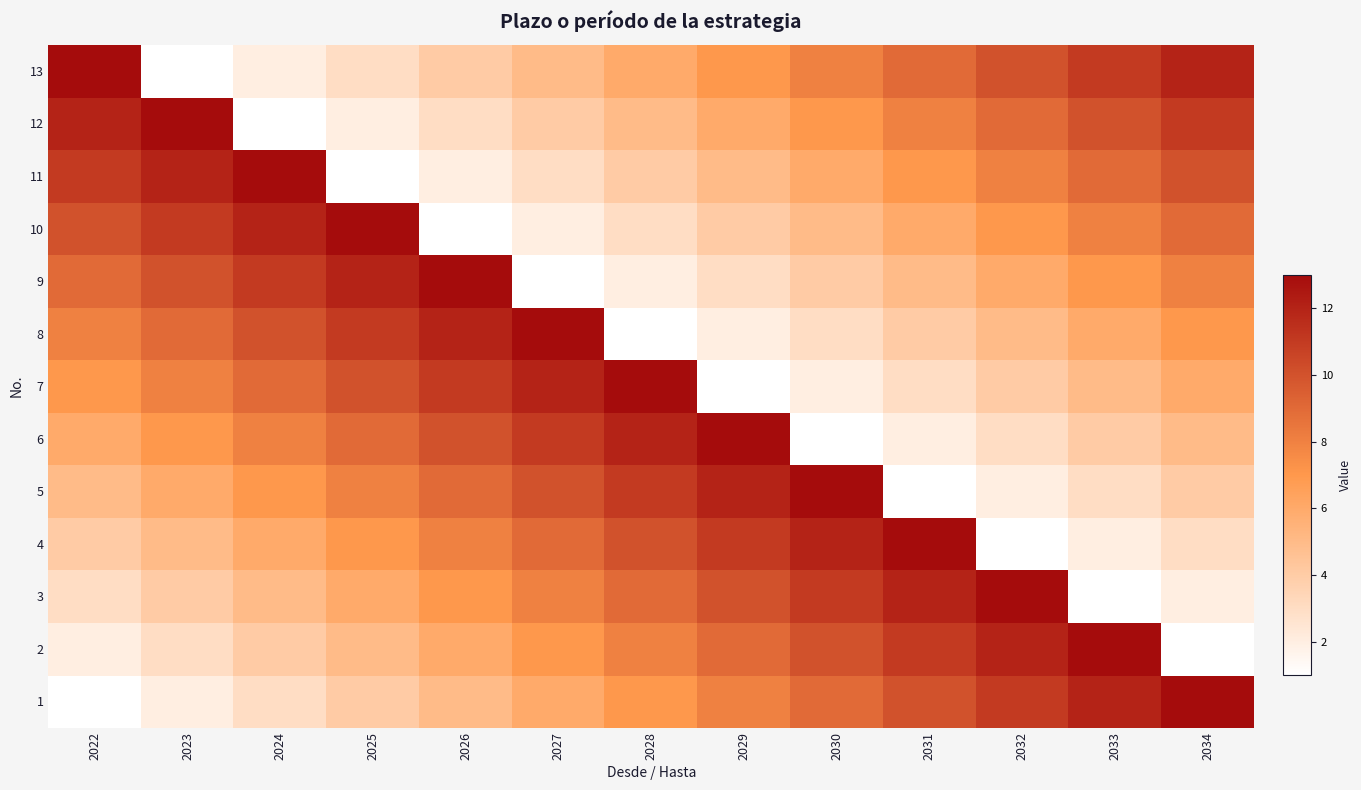

Rank the series at 2028 from highest to lowest value.

7, 6, 5, 4, 3, 2, 1, 13, 12, 11, 10, 9, 8